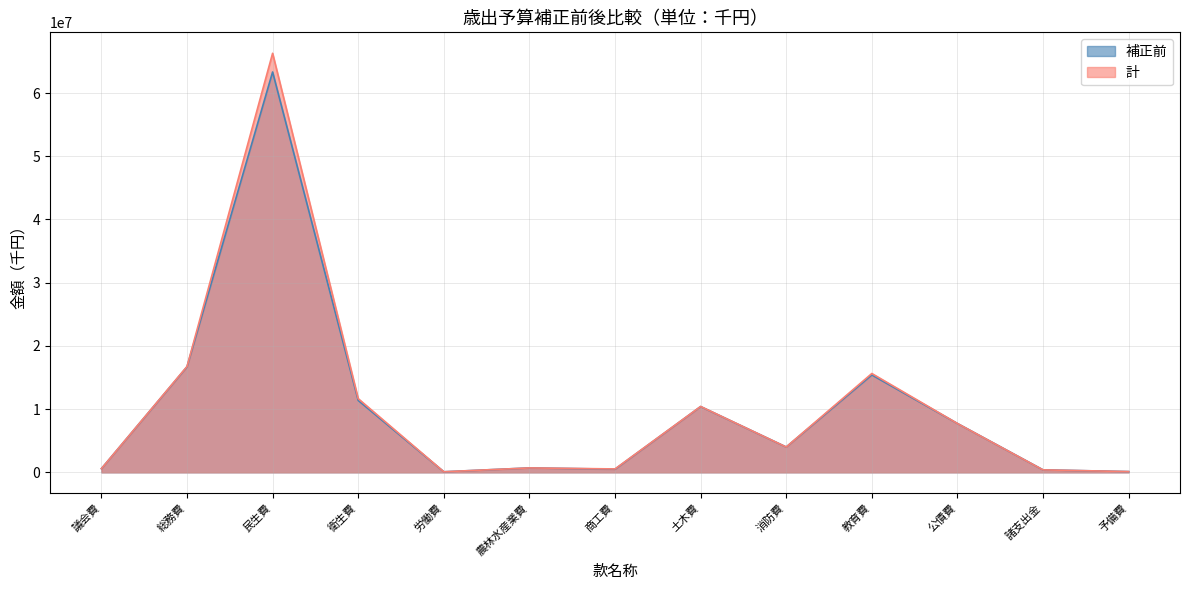

True or false: 補正前 has a value of 4007182 at 消防費.

True